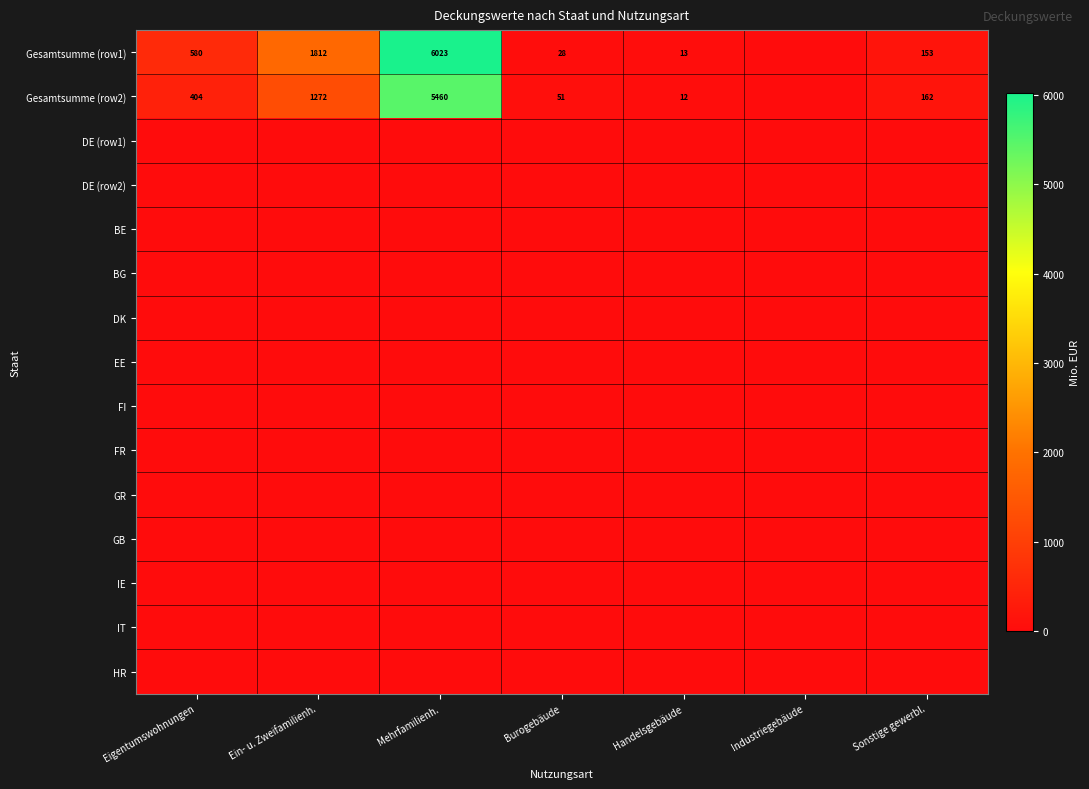

Is it true that Gesamtsumme (row2) equals 5460 at Mehrfamilienh.?

True